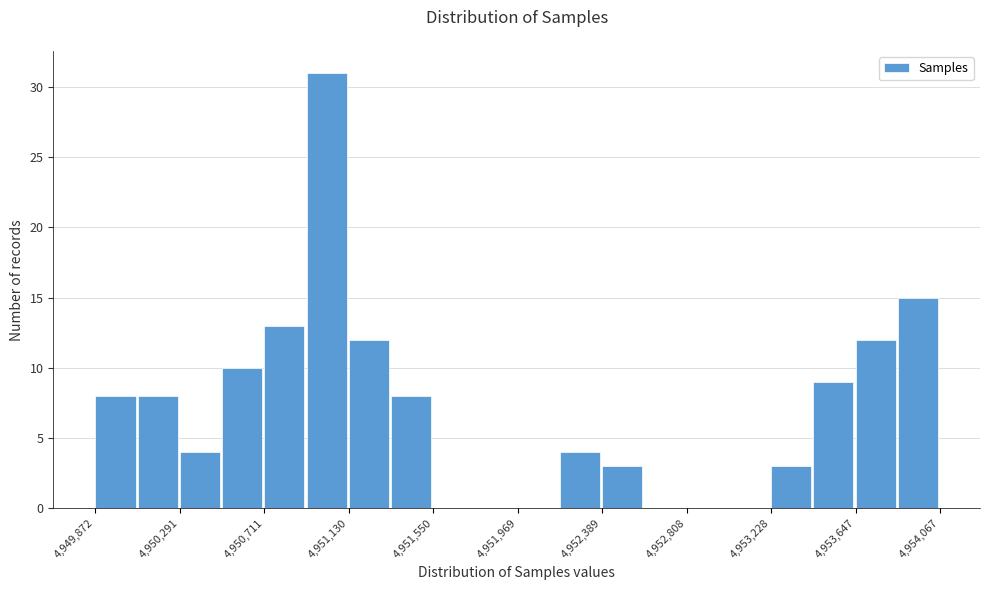

How tall is the bar that spans 4953850 to 4954050 on the x-axis? Neither the bar edges nor the heights are printed on the chart, so give them approximately, as read against the axes.

15